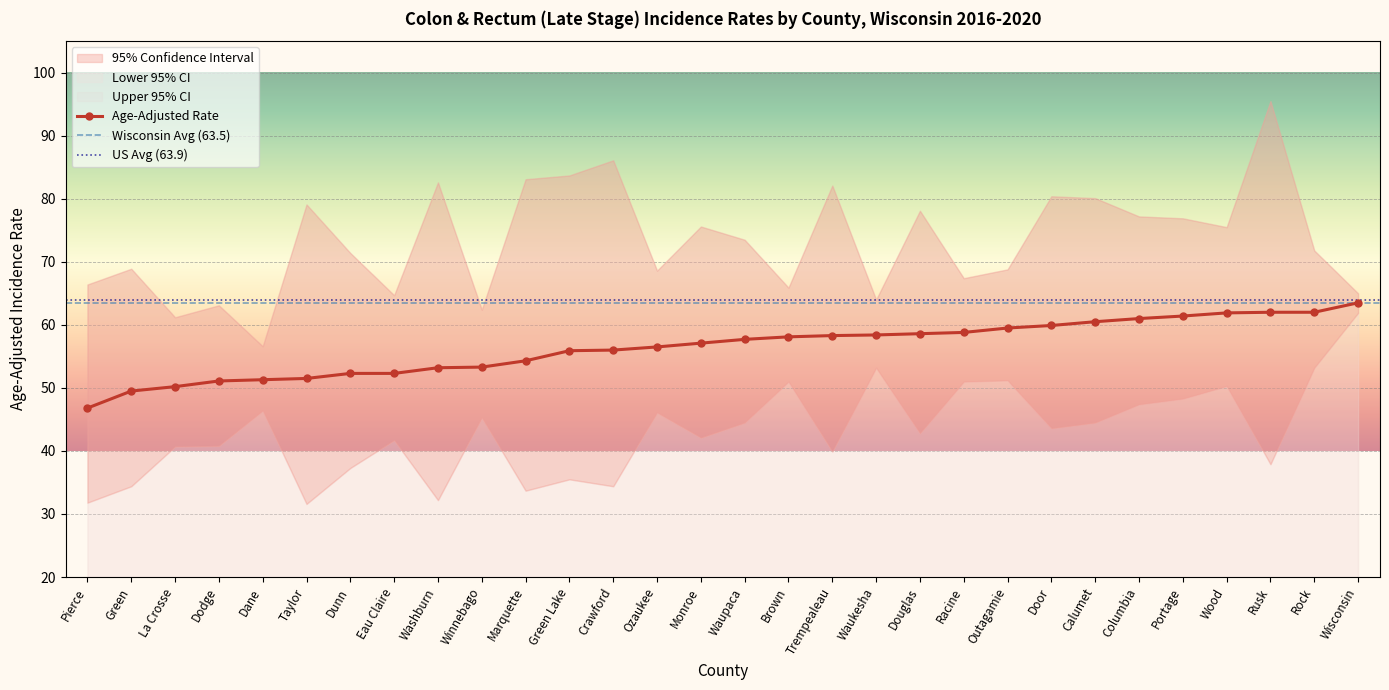

What position from the right is Pierce?

30